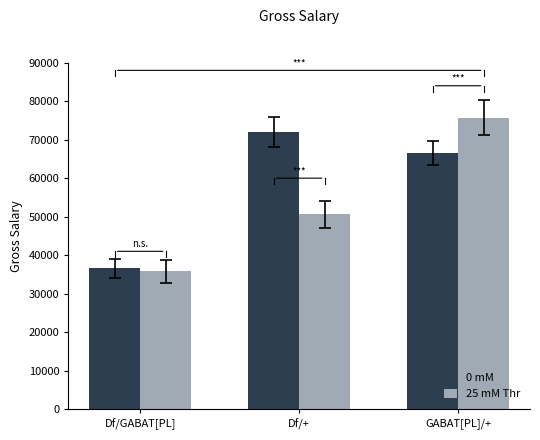

What is the average value of the 25 mM Thr series?

54061